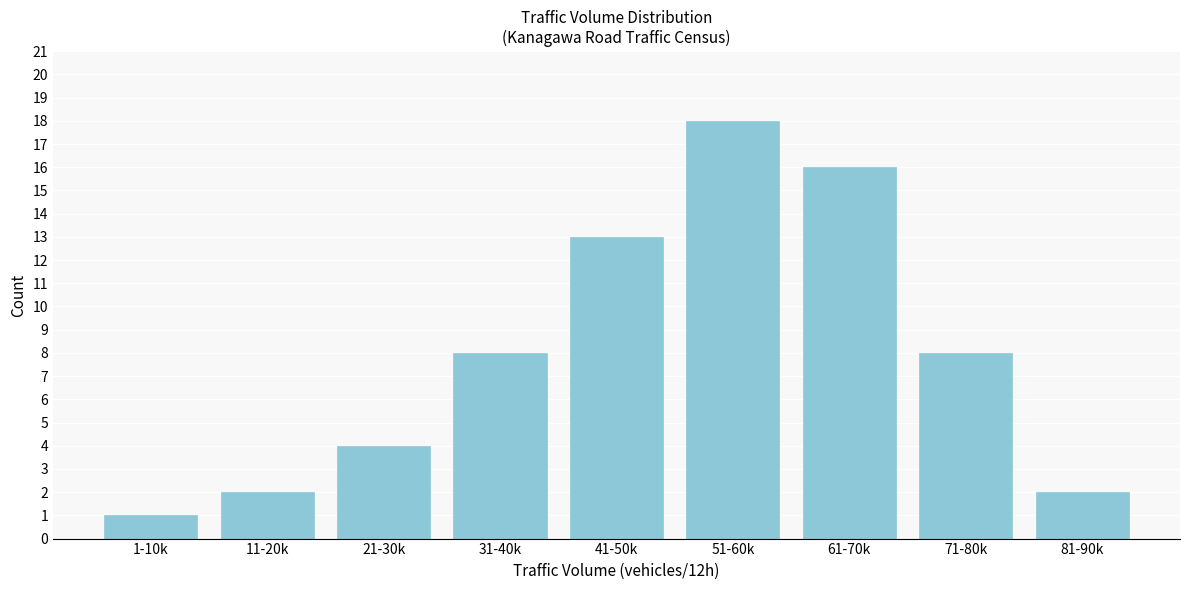

Reading left to right, transcribe all the data shown in this chart.

1-10k=1	11-20k=2	21-30k=4	31-40k=8	41-50k=13	51-60k=18	61-70k=16	71-80k=8	81-90k=2